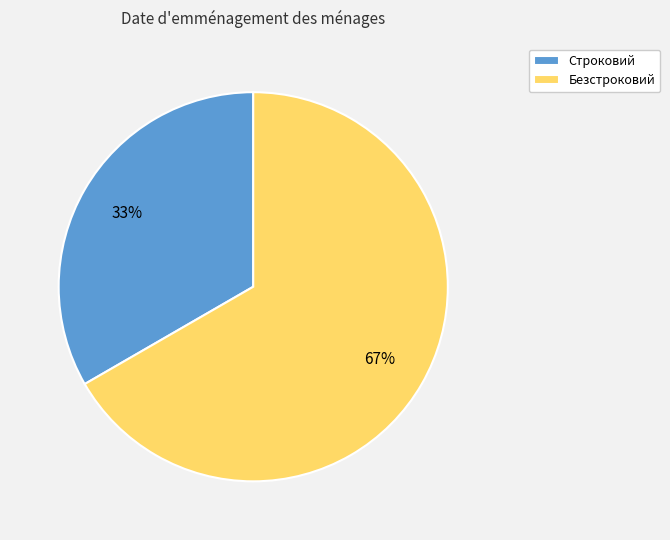

How many segments does this pie chart have?

2